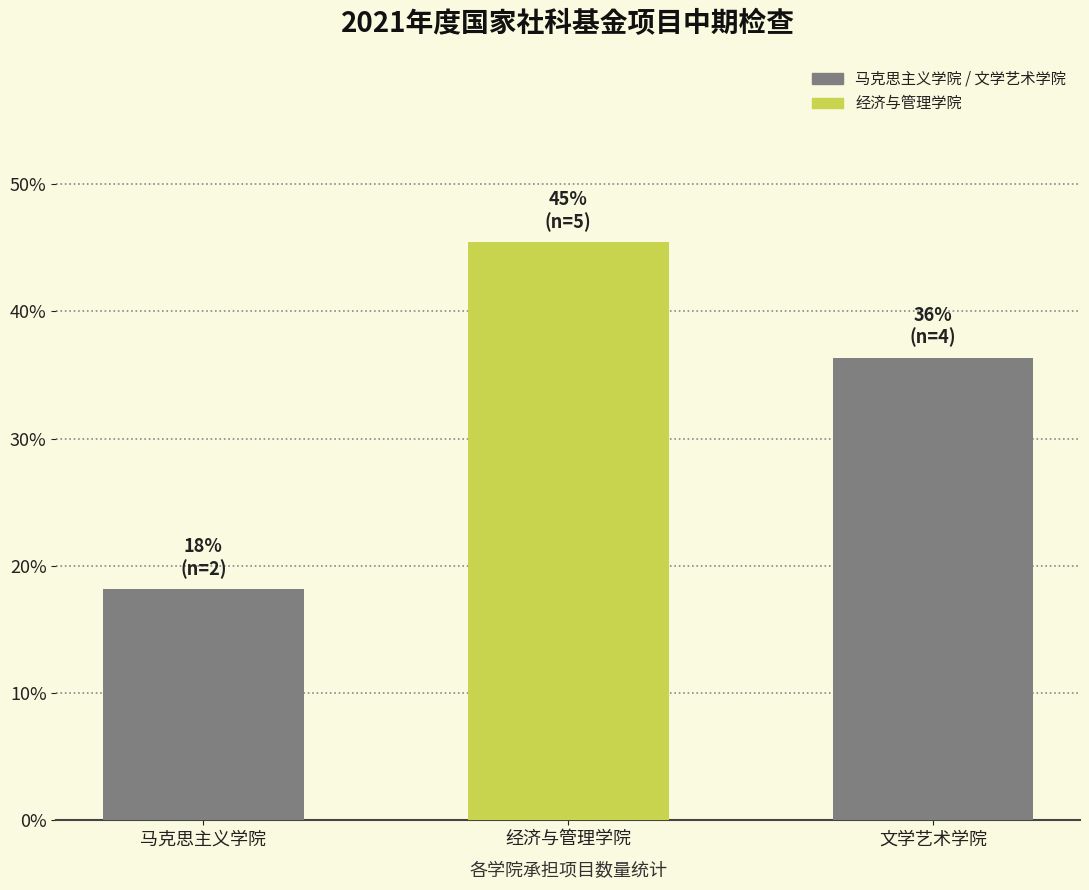

Reading left to right, what are all the values shown in this chart?

18.2	45.5	36.4